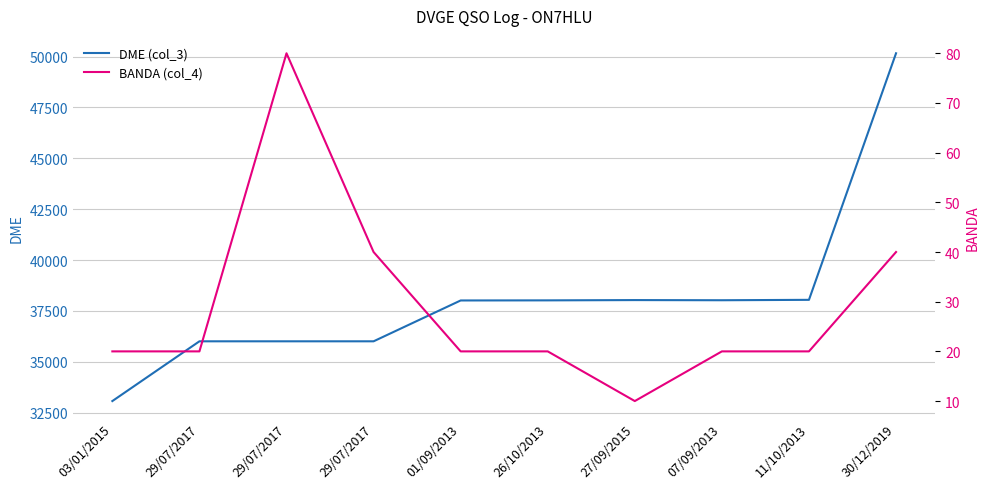

What are all the series names shown in the legend?

DME (col_3), BANDA (col_4)